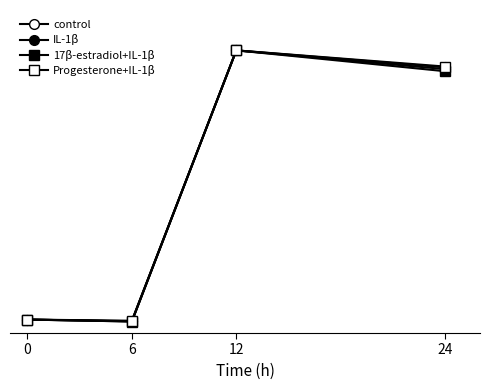

Does the chart have visible grid lines?

No